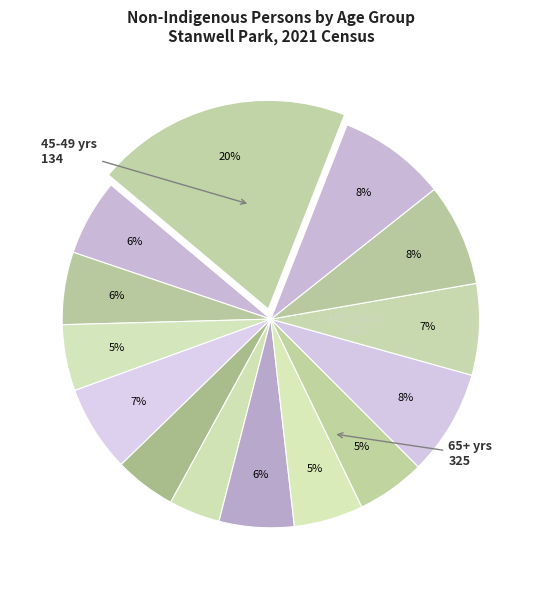

Count the number of slices in the pie.

14